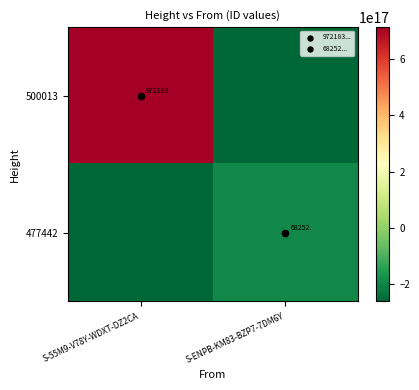

Rank the series by their average value, from highest to lowest.

500013, 477442